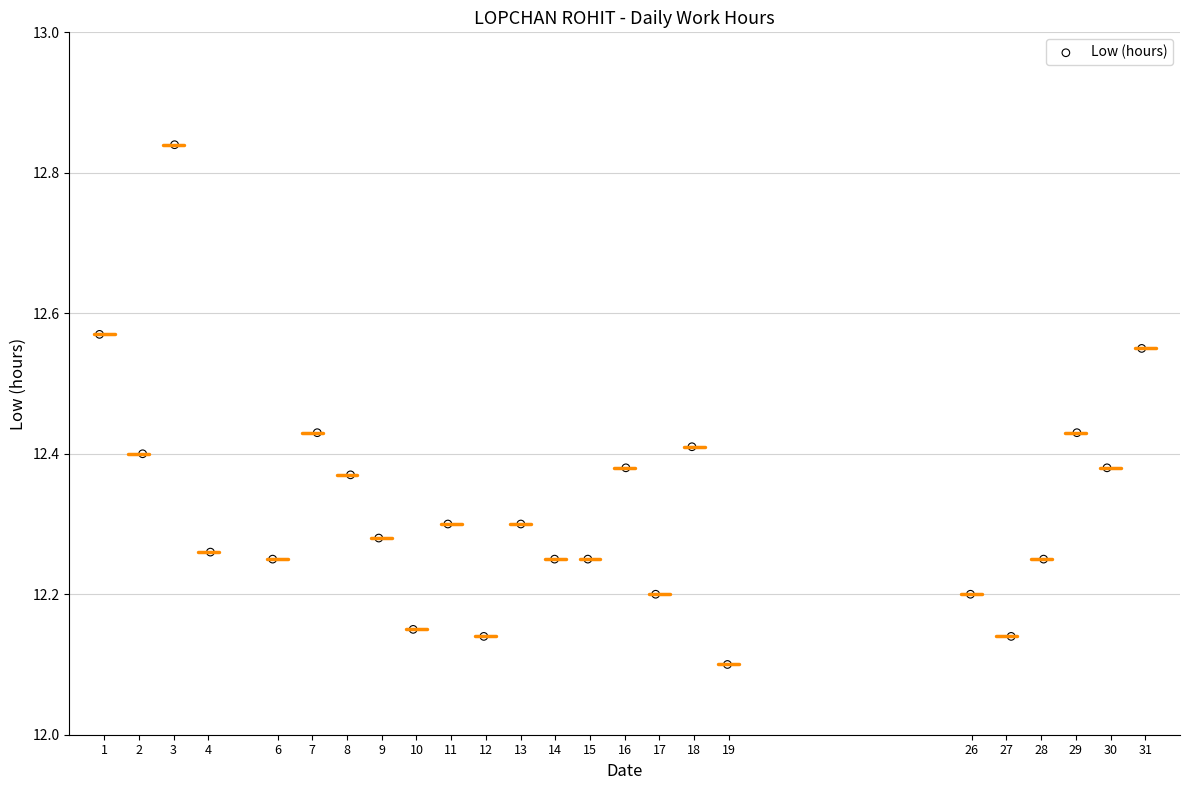

What is the range of Y values (max minus min)?

0.7